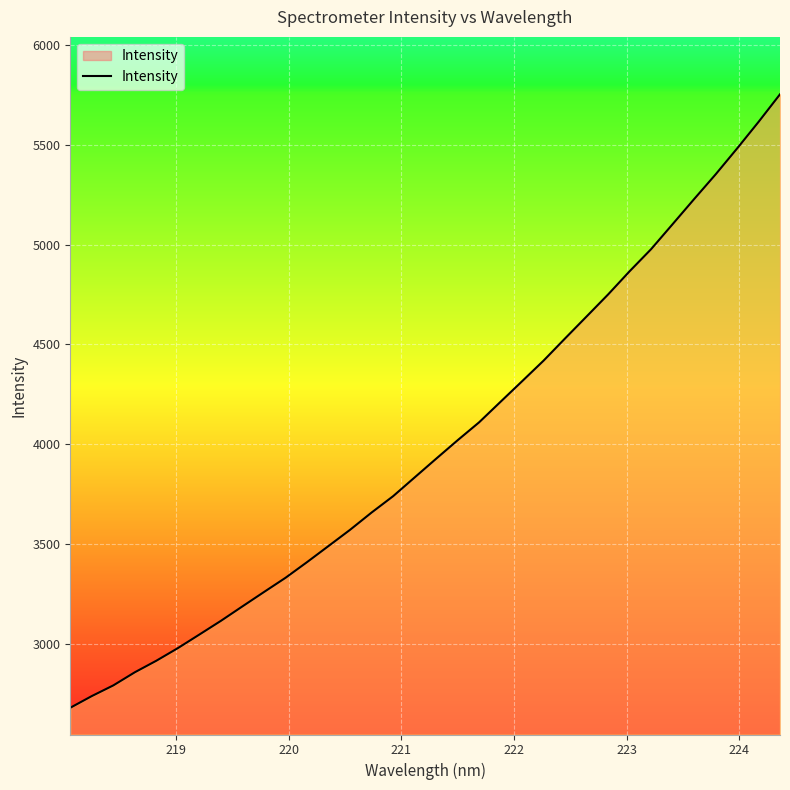

What is the greatest value displayed?

5753.1